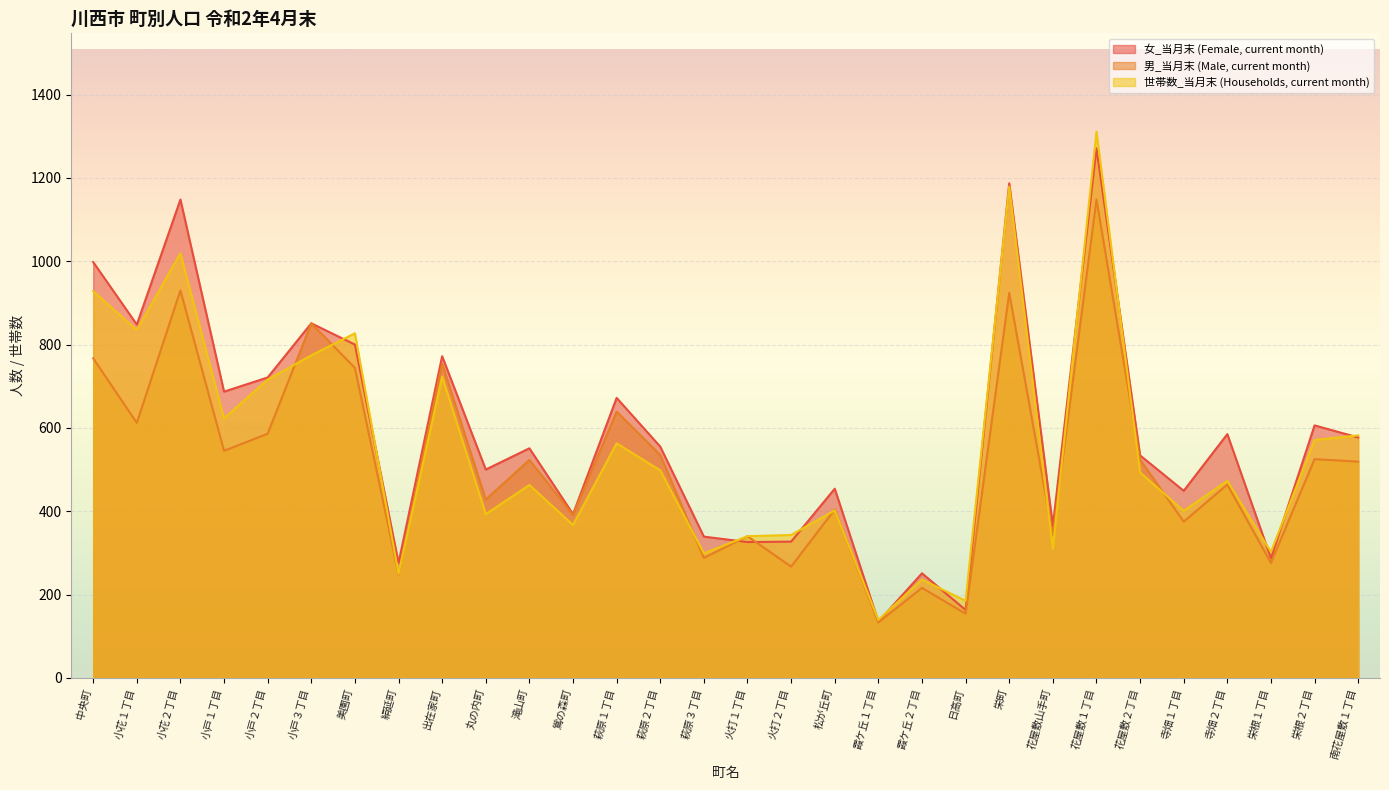

Between which two adjacent categories do 世帯数_当月末 and 女_当月末 first intersect?

小戸３丁目 and 美園町